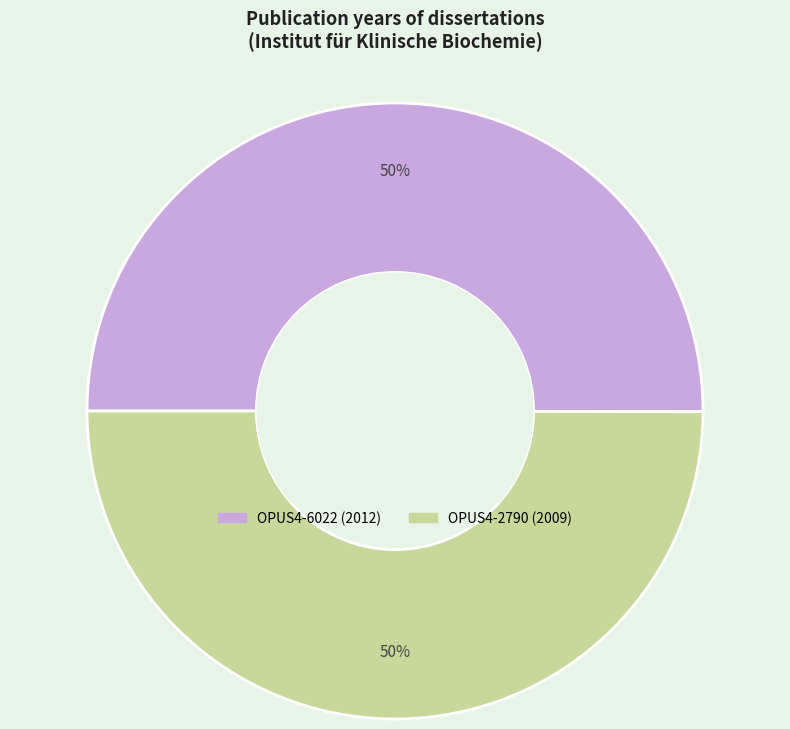

Is the sum of OPUS4-6022 and OPUS4-2790 greater than half?

Yes